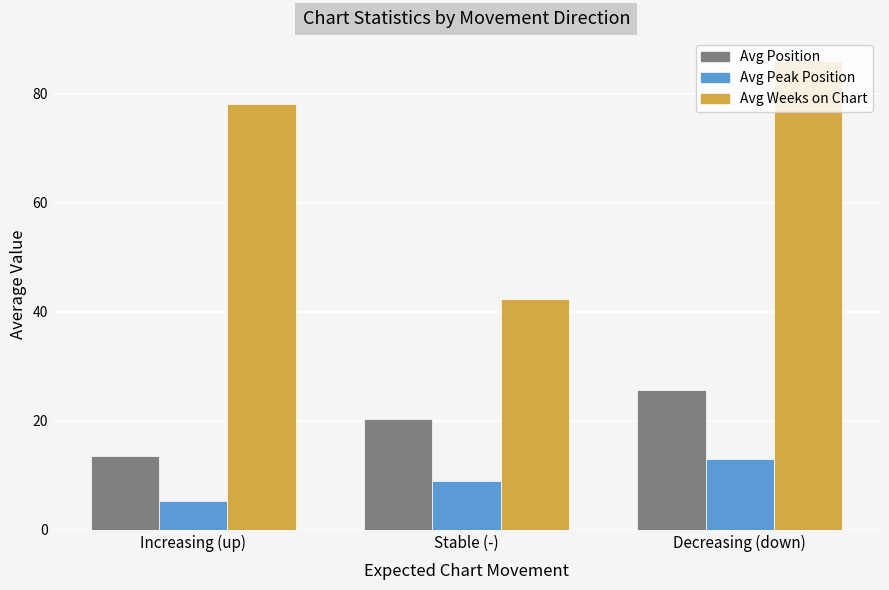

What are all the series names shown in the legend?

Avg Position, Avg Peak Position, Avg Weeks on Chart